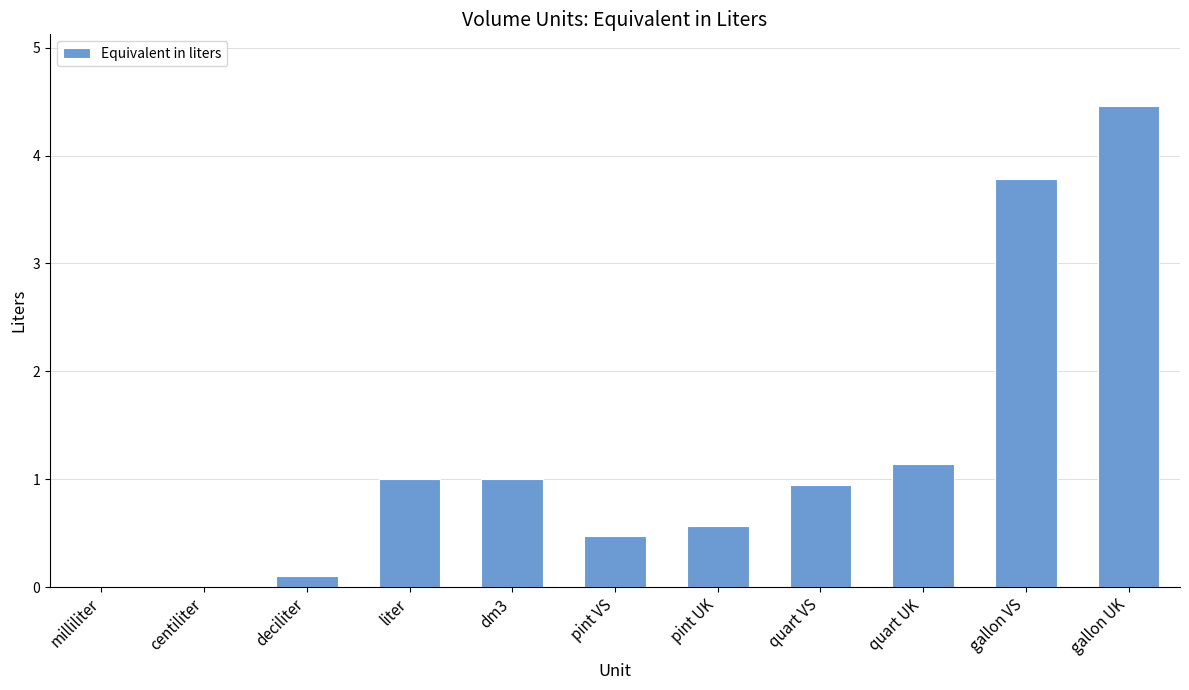

What value does the data have at pint UK?

0.6